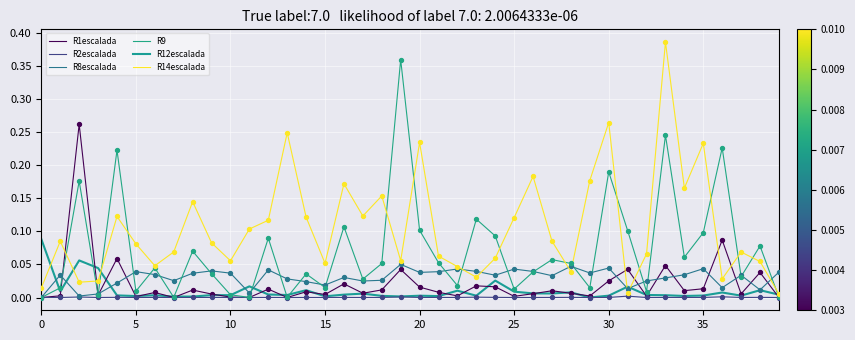

Which series has the largest total across all categories?

R14escalada